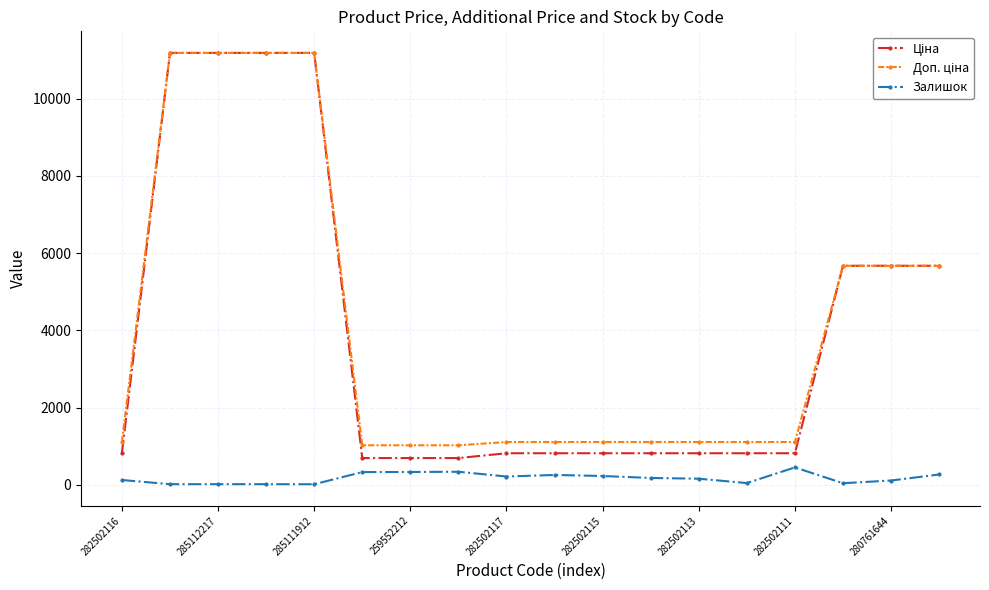

What is the greatest value displayed?

11188.2